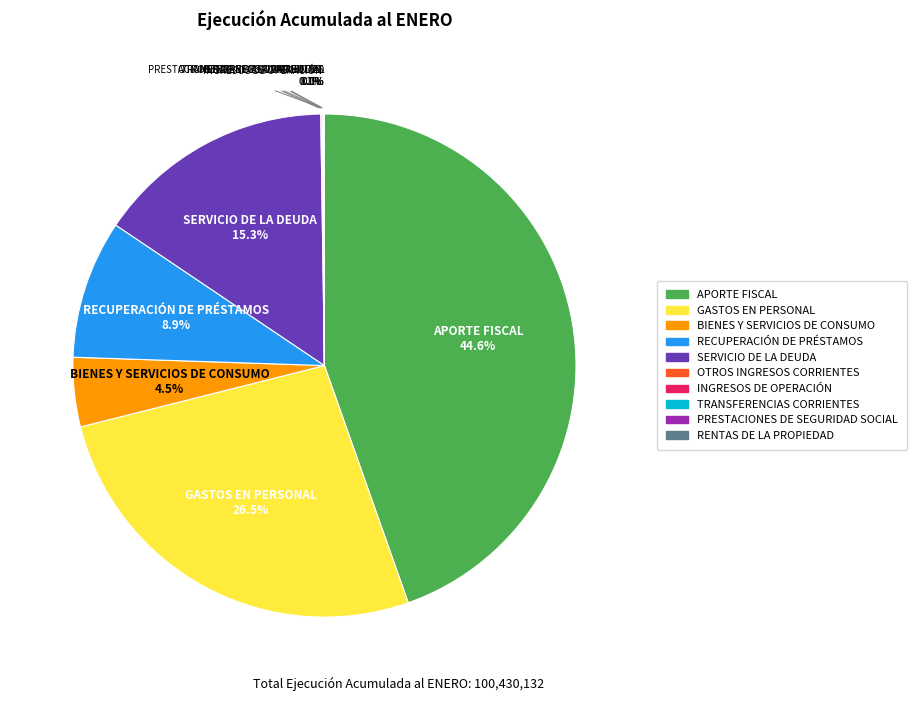

Combined, do APORTE FISCAL and SERVICIO DE LA DEUDA account for over 50%?

Yes